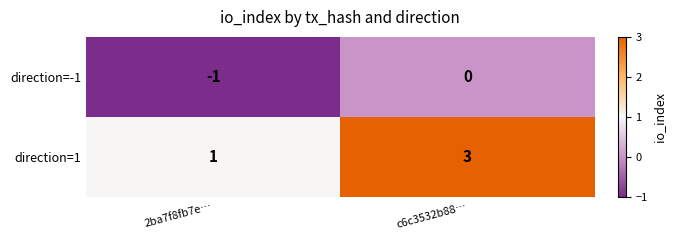

What is the spread (max minus min) of values at 2ba7f8fb7e…?

2